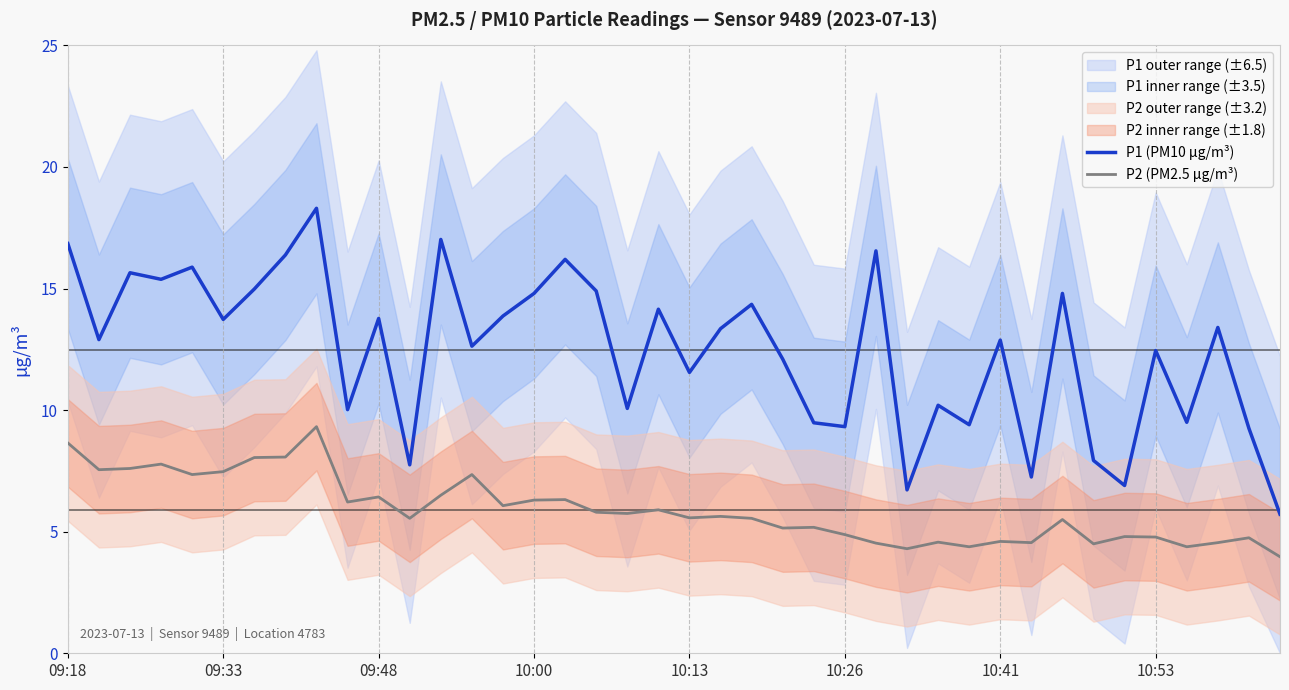

True or false: P2 (PM2.5 µg/m³) and P1 (PM10 µg/m³) cross at least once.

False